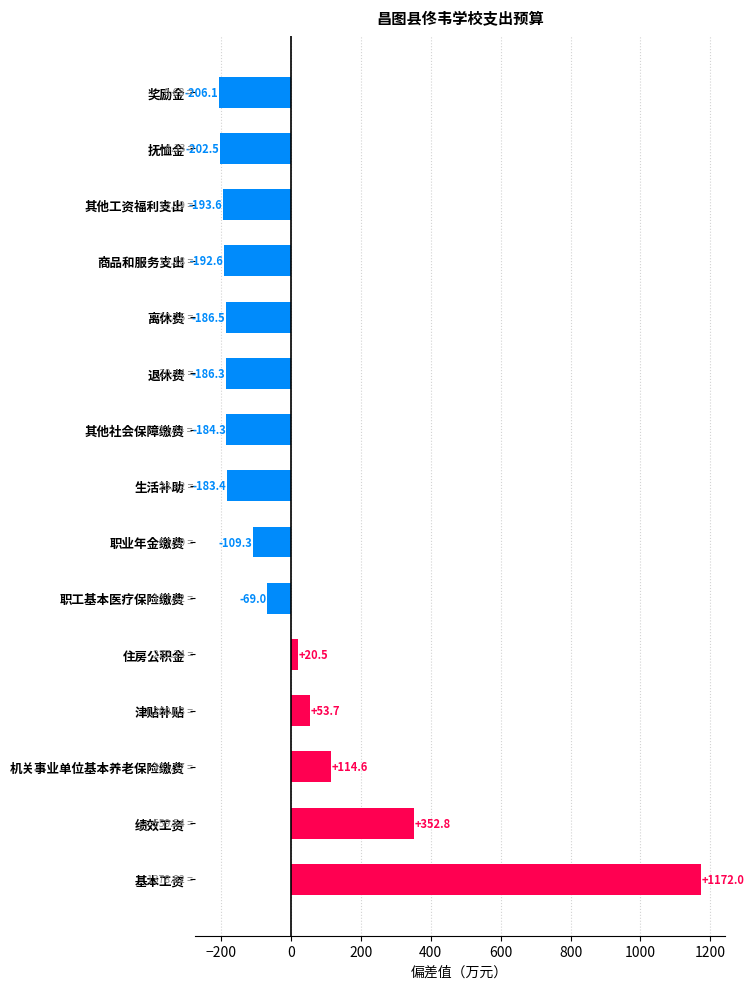

How many data points are less than -183?

8